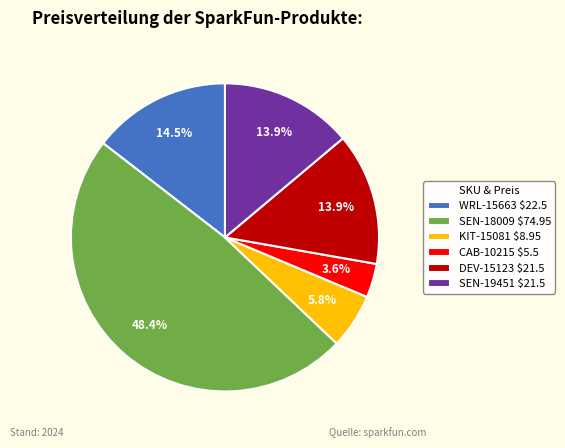

To the nearest percent, what is the difference between the DEV-15123 and KIT-15081 slice percentages?

8%